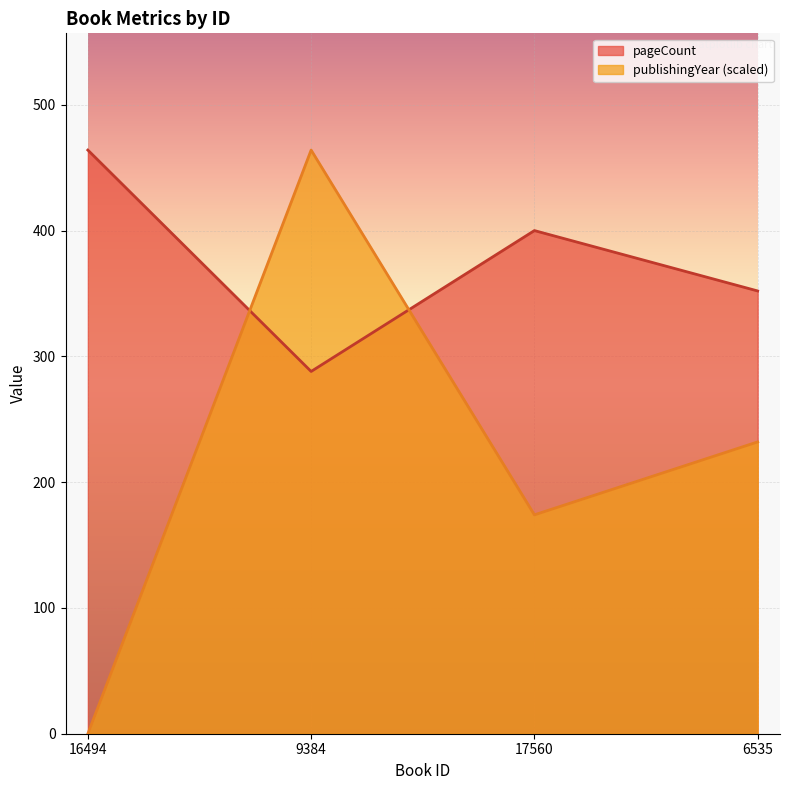

At which label does publishingYear reach its minimum?

16494